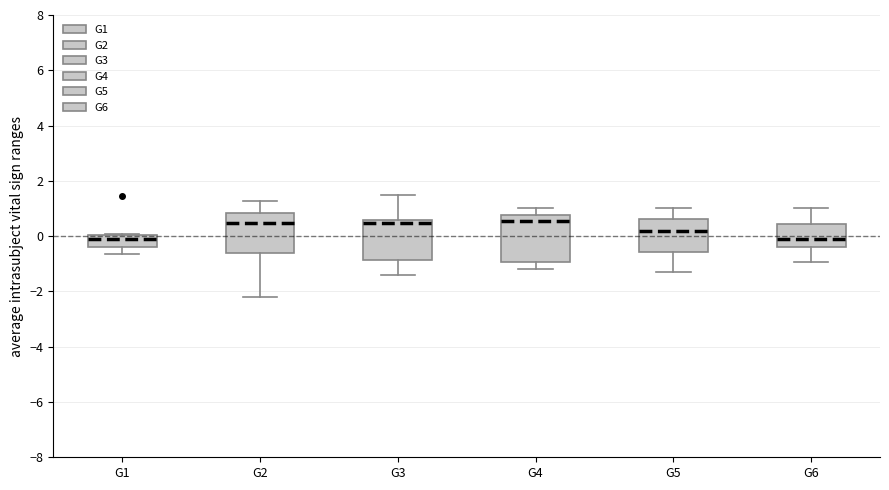

Comparing the boxes themselves (not the whiskers), which one is the tallest?

G4